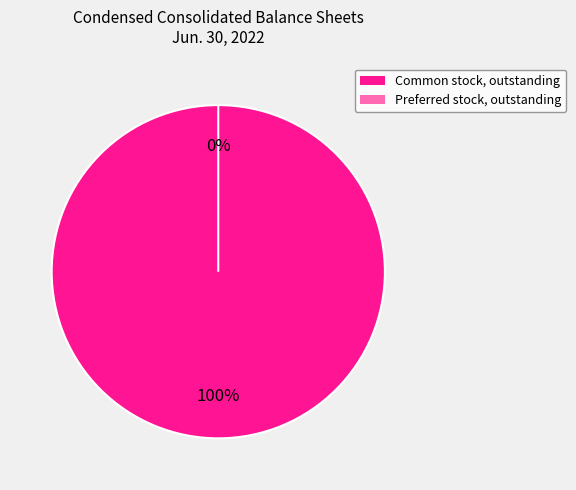

To the nearest percent, what is the average slice percentage?

50%